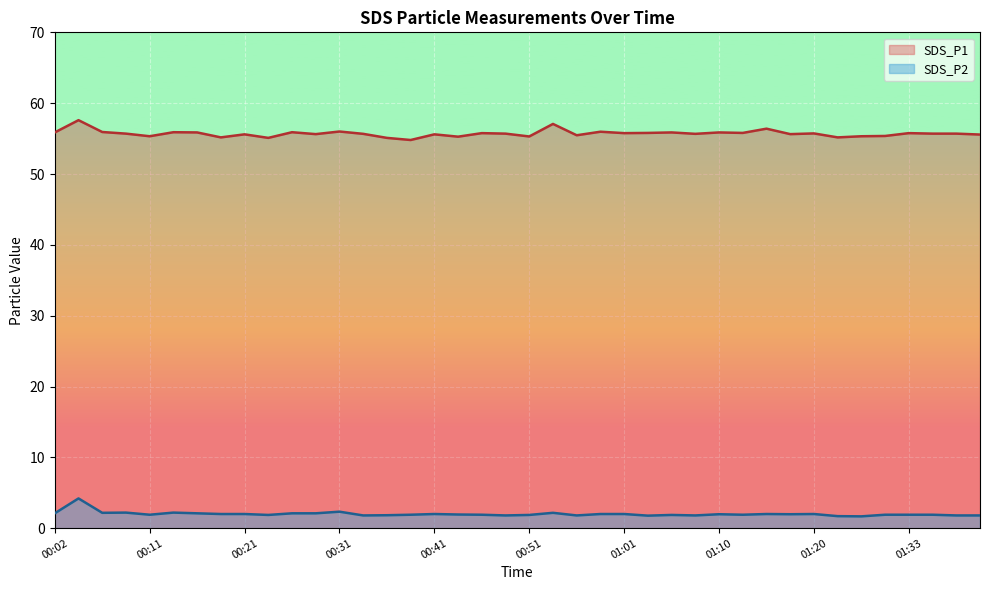

What is the label of the 13th point from the right?

01:08